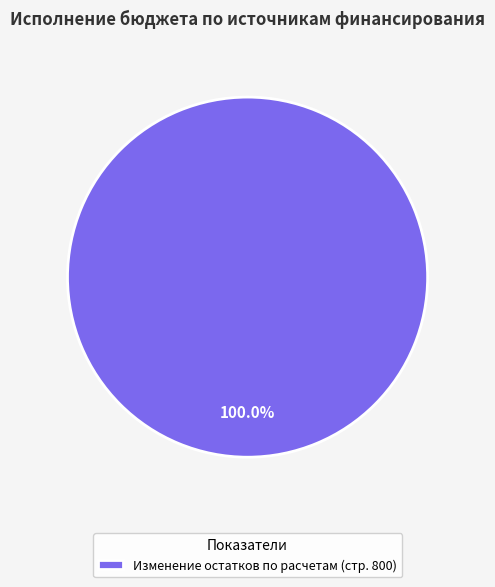

Is there a majority slice in this chart?

Yes